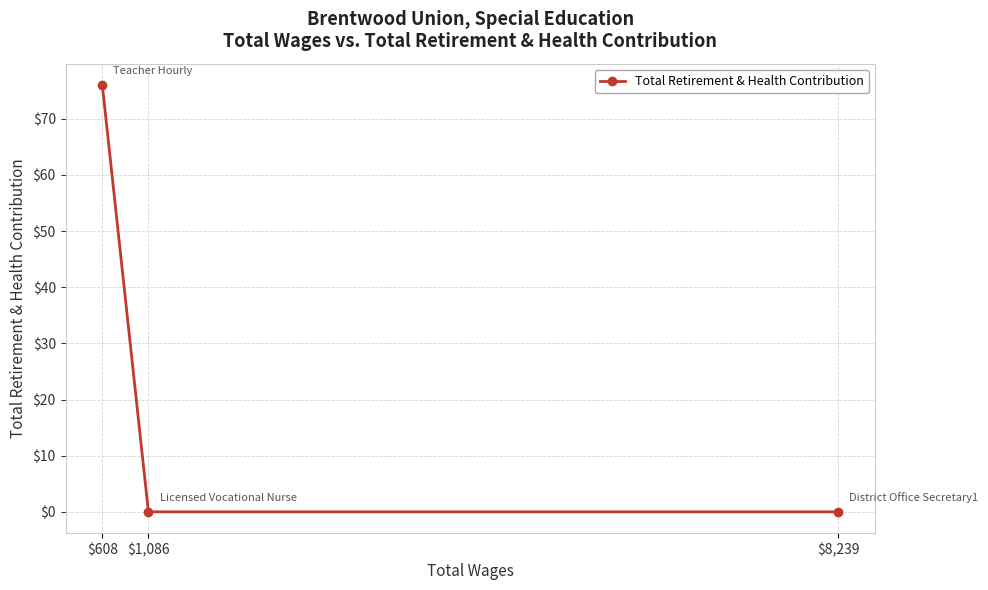

The value at $8,239 is 0. True or false?

True